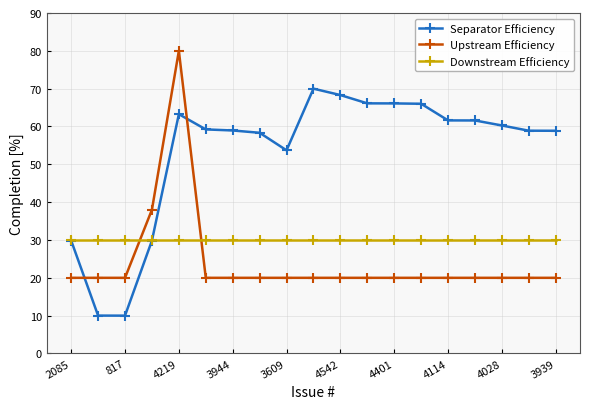

Does the chart display data point markers on the line(s)?

Yes